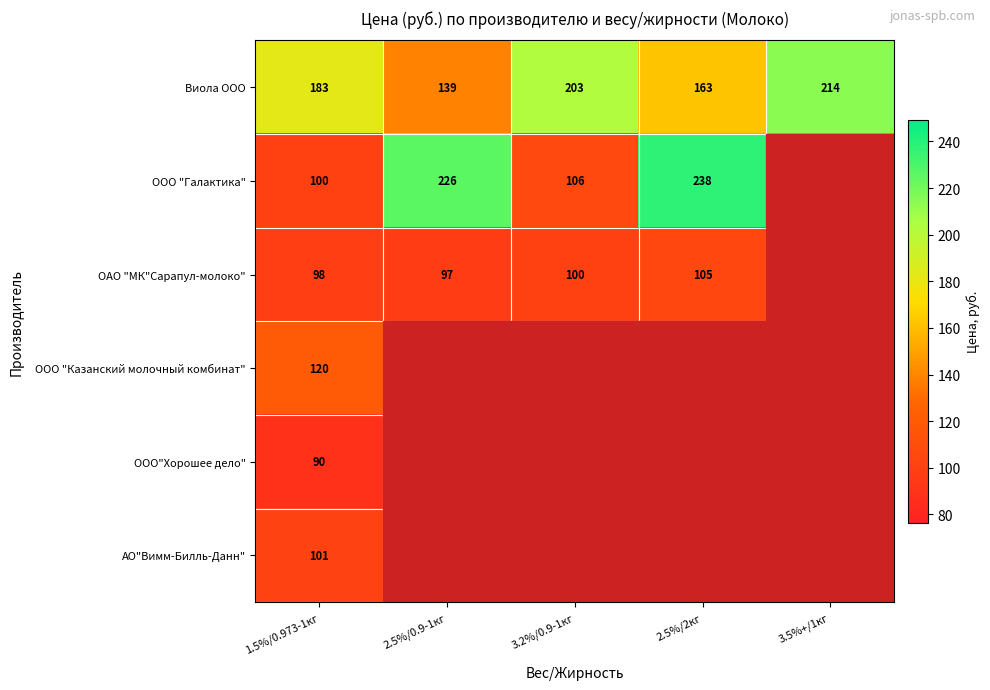

Rank the series at 1.5%/0.973-1кг from highest to lowest value.

Виола ООО, ООО "Казанский молочный комбинат", АО"Вимм-Билль-Данн", ООО "Галактика", ОАО "МК"Сарапул-молоко", ООО"Хорошее дело"